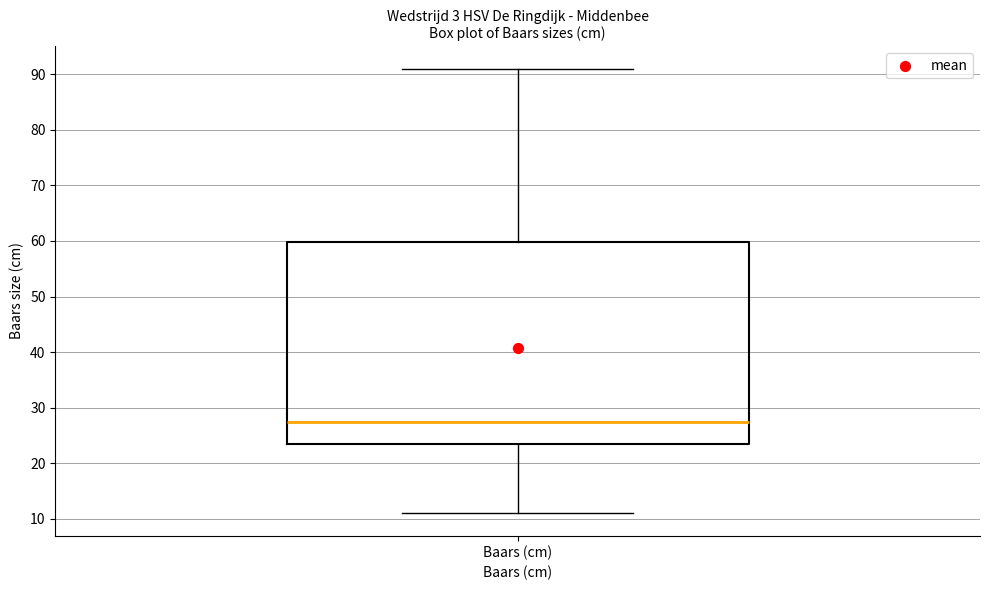

Read this box plot against the y-axis: the position of the median line, the range covered by the box, and the ends of both whiskers. The values are not printed on the chart, so give them approximately, as read against the axis.

median 28, box 24 to 60, whiskers 11 to 91